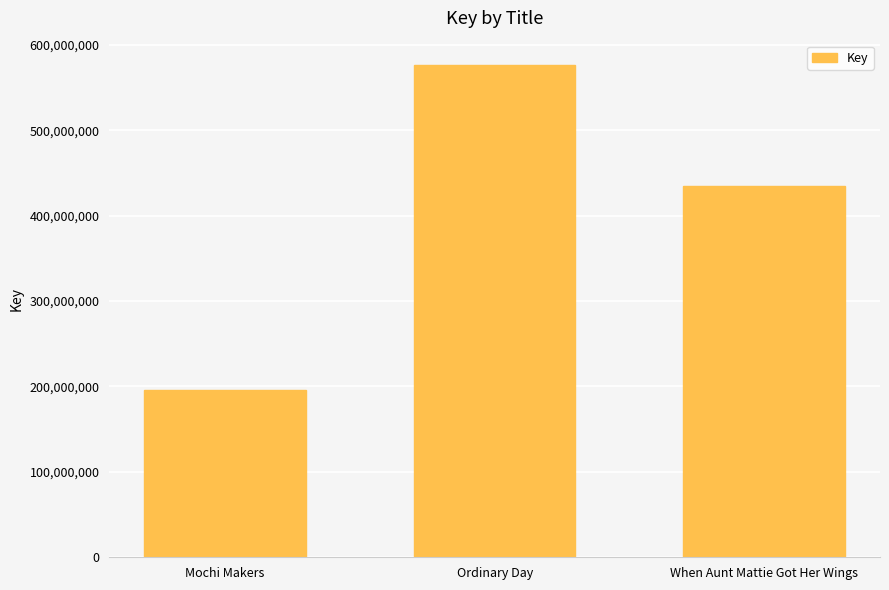

At which label does the data first exceed 434439480?

Ordinary Day